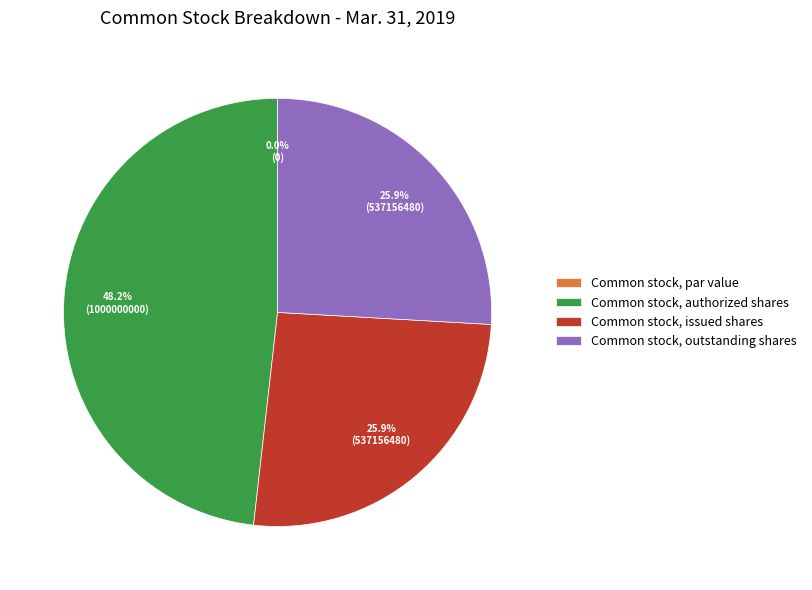

Does Common stock, authorized shares account for over 50% of the chart?

No